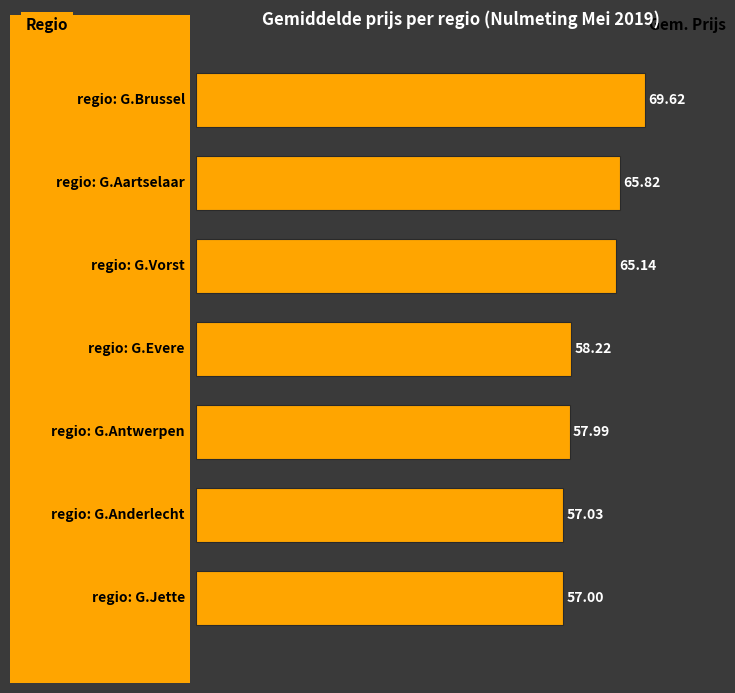

Count the number of values greater than 58.

4